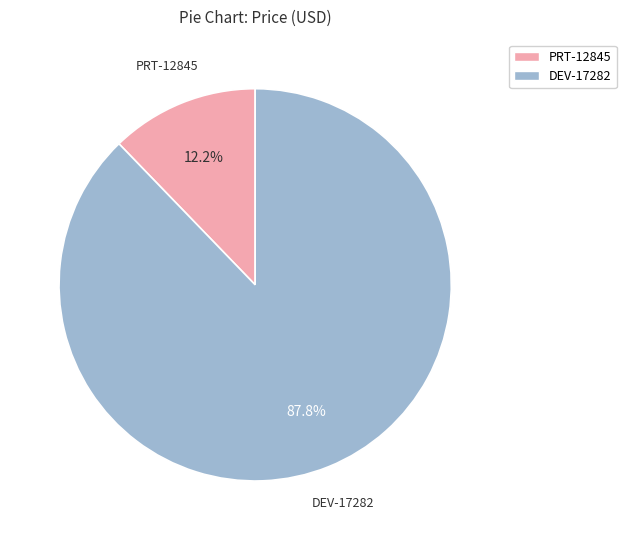

Is it true that PRT-12845 is 2% of the pie?

False